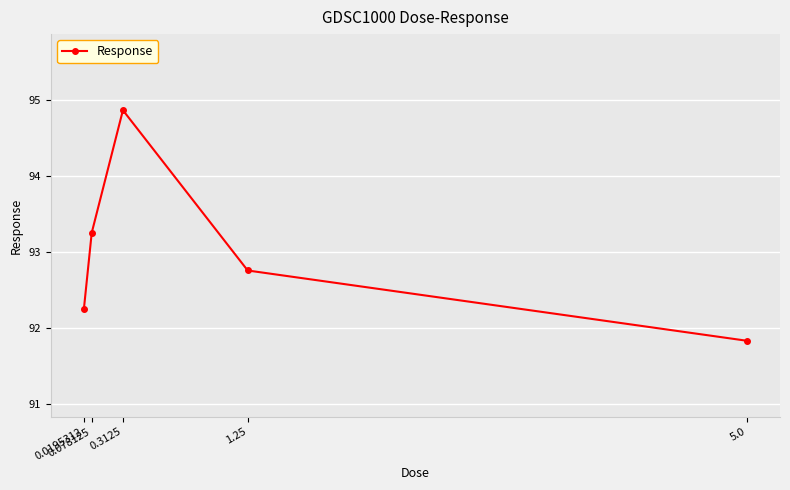

Reading left to right, list all the values displayed in this chart.

92.3	93.3	94.9	92.8	91.8